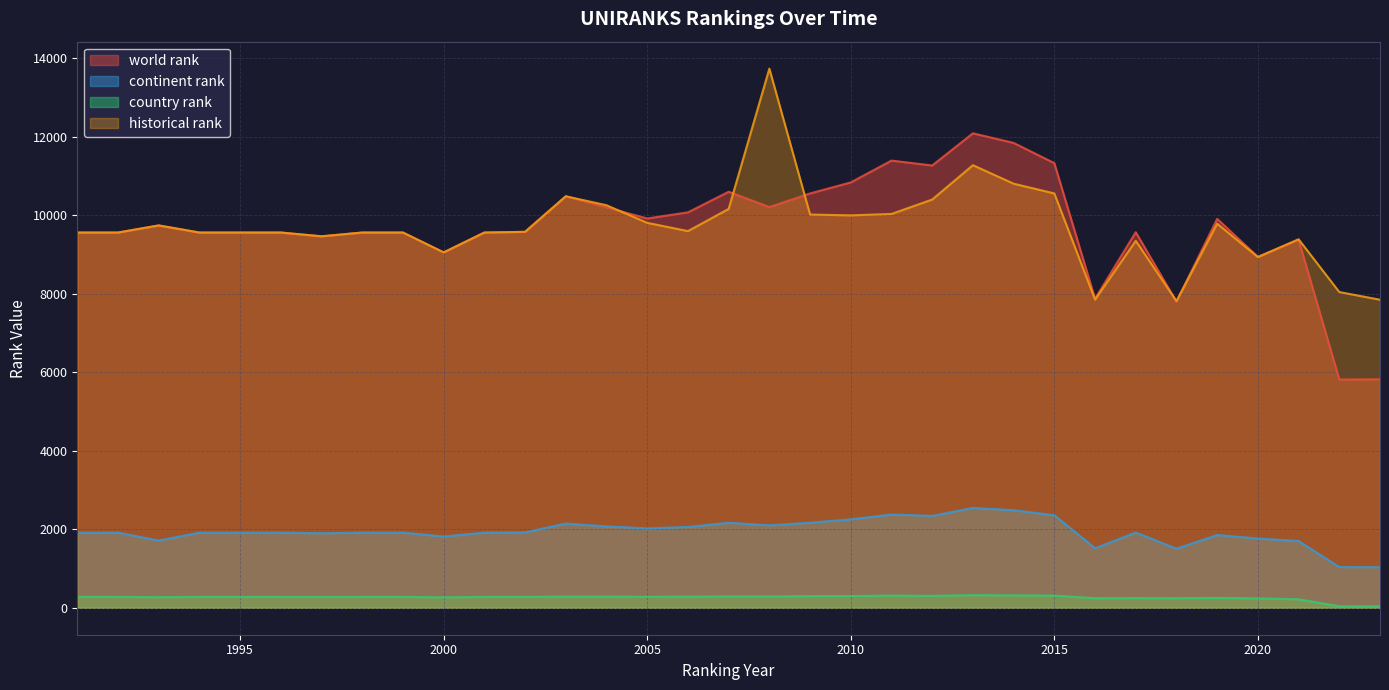

What are all the series names shown in the legend?

world rank, continent rank, country rank, historical rank